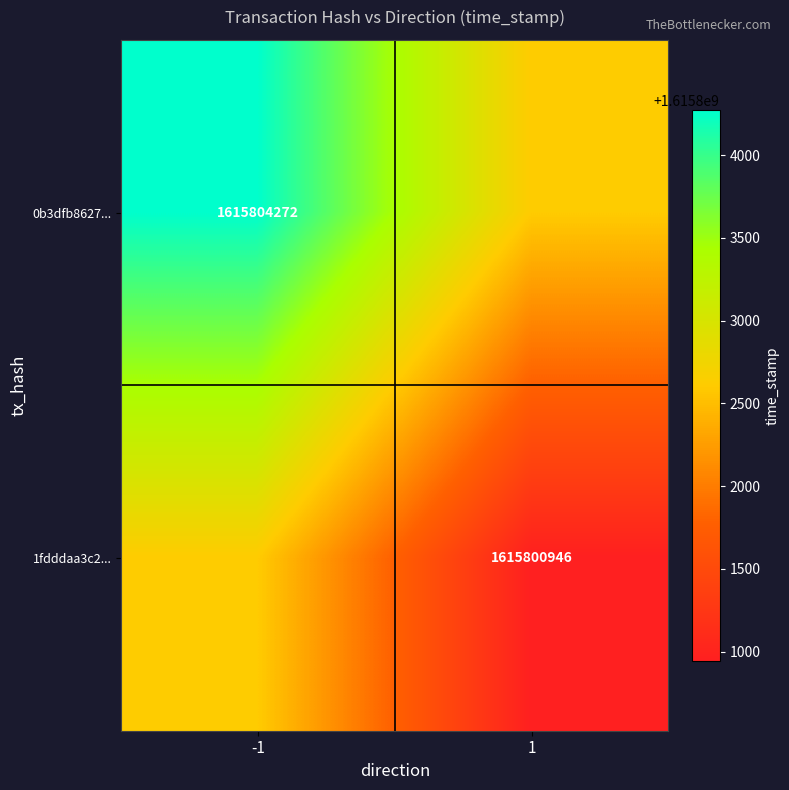

What is the difference between the highest and lowest values at -1?

1663